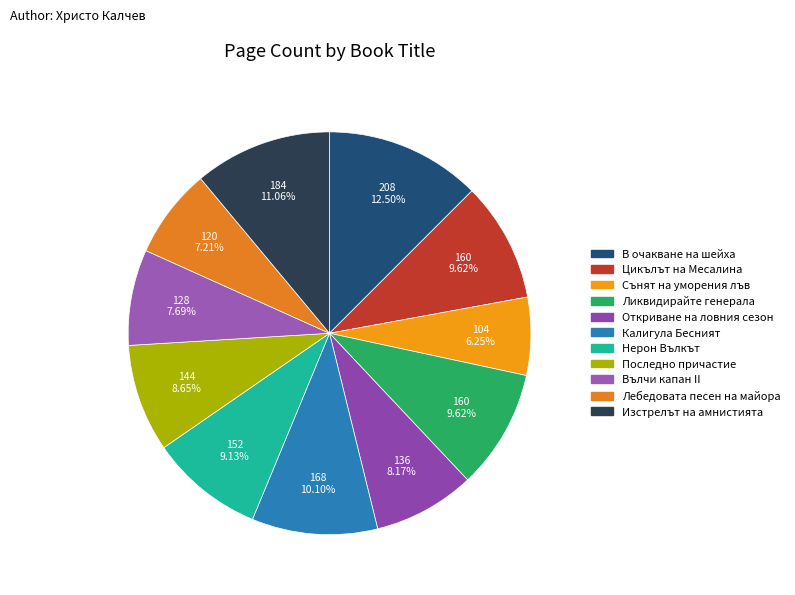

True or false: В очакване на шейха accounts for 6% of the total.

False